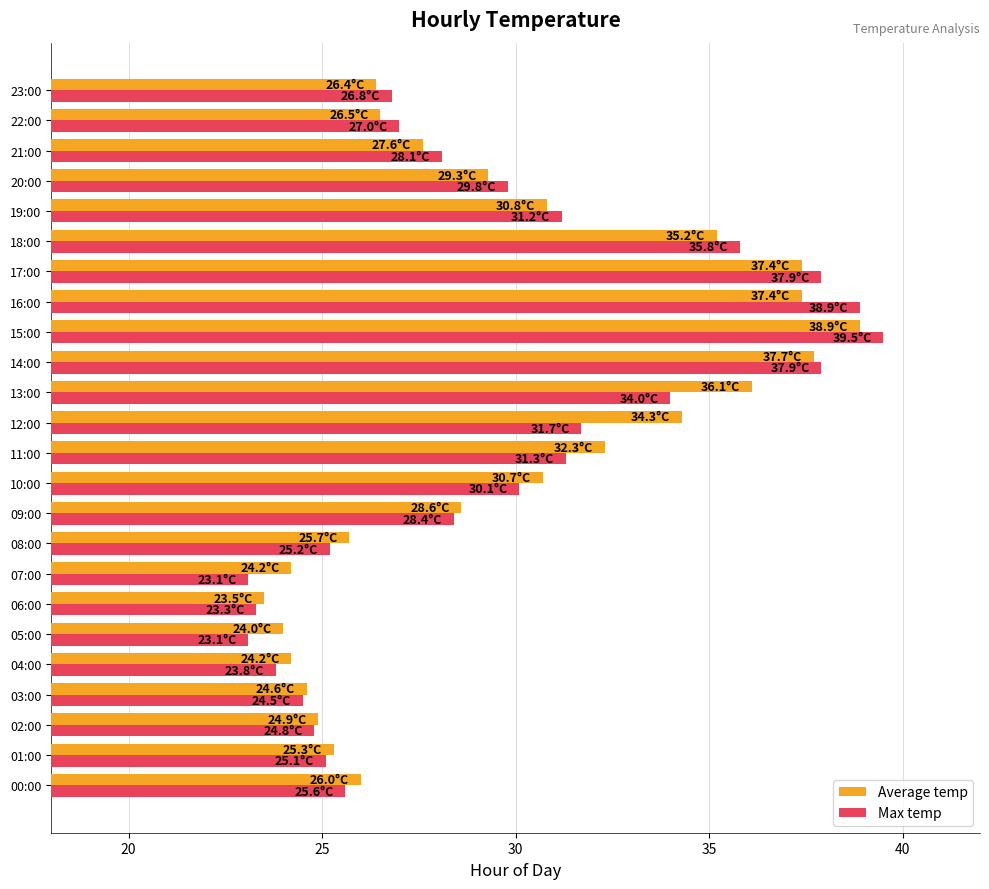

At how many categories does at least one series exceed 23?

24